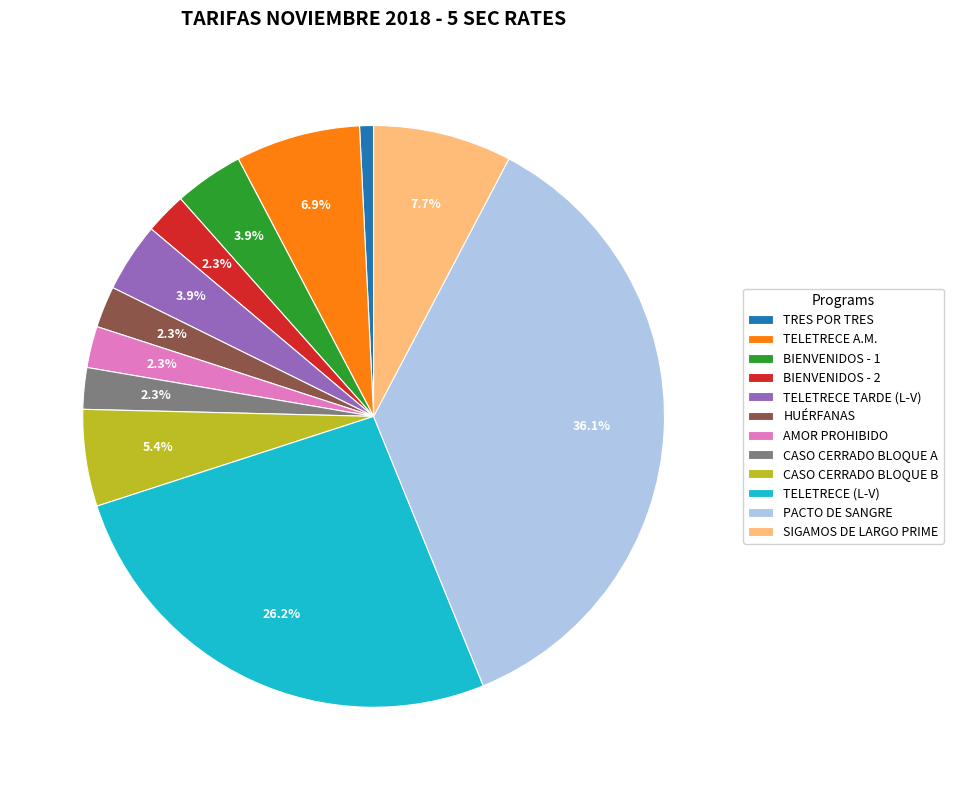

Which has a higher value, TELETRECE A.M. or TRES POR TRES?

TELETRECE A.M.